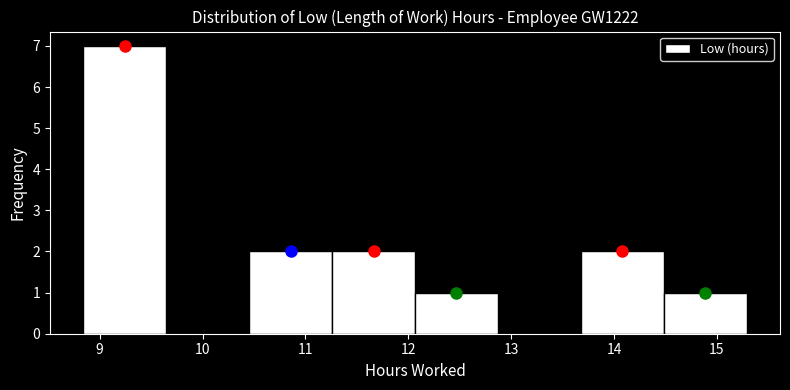

Reading left to right, transcribe this chart: for each bar, give the range it covers on the x-axis and its height. Neither the bar edges nor the heights are printed on the chart, so give them approximately, as read against the axes.

8.8 to 9.6: 7
9.6 to 10.5: 0
10.5 to 11.3: 2
11.3 to 12.1: 2
12.1 to 12.9: 1
12.9 to 13.7: 0
13.7 to 14.5: 2
14.5 to 15.3: 1